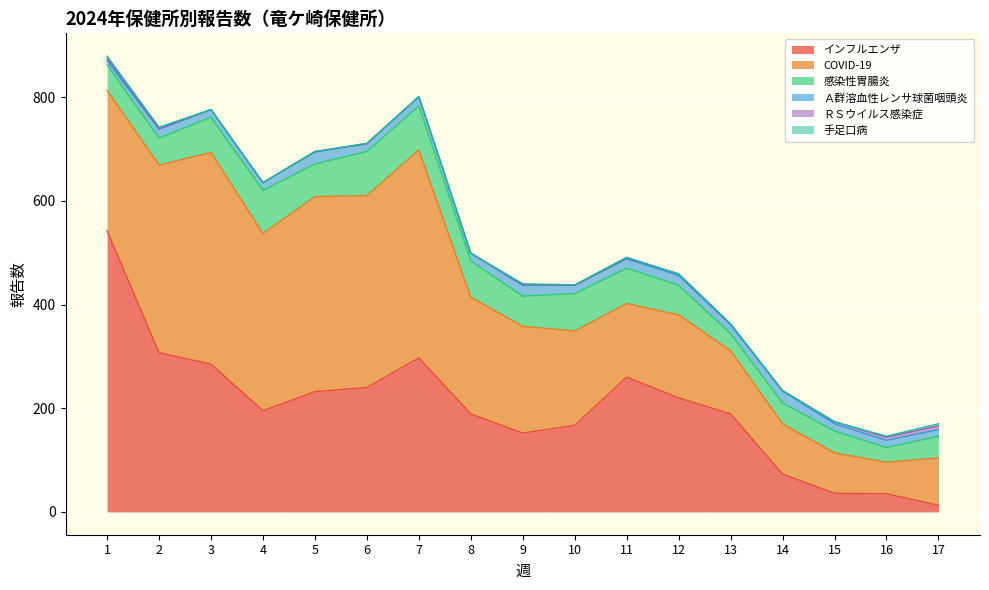

At which label is COVID-19 closest to 234?

8